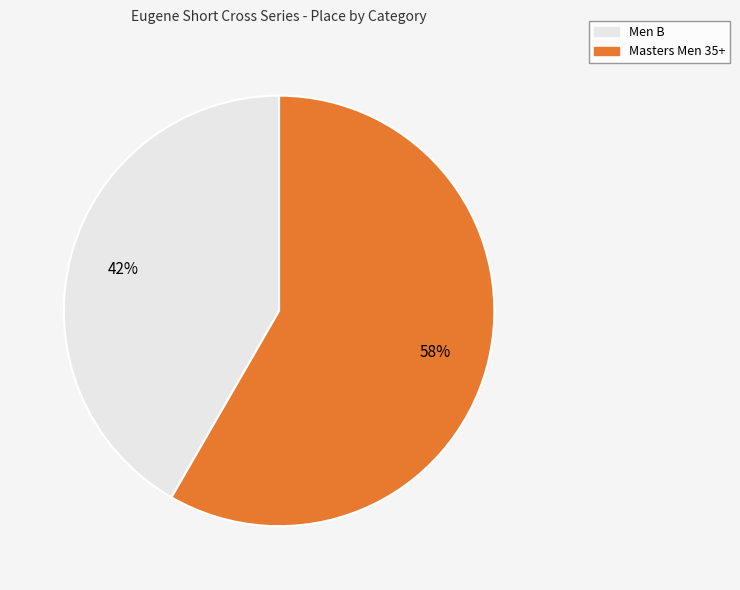

Is it true that Masters Men 35+ is 45% of the pie?

False